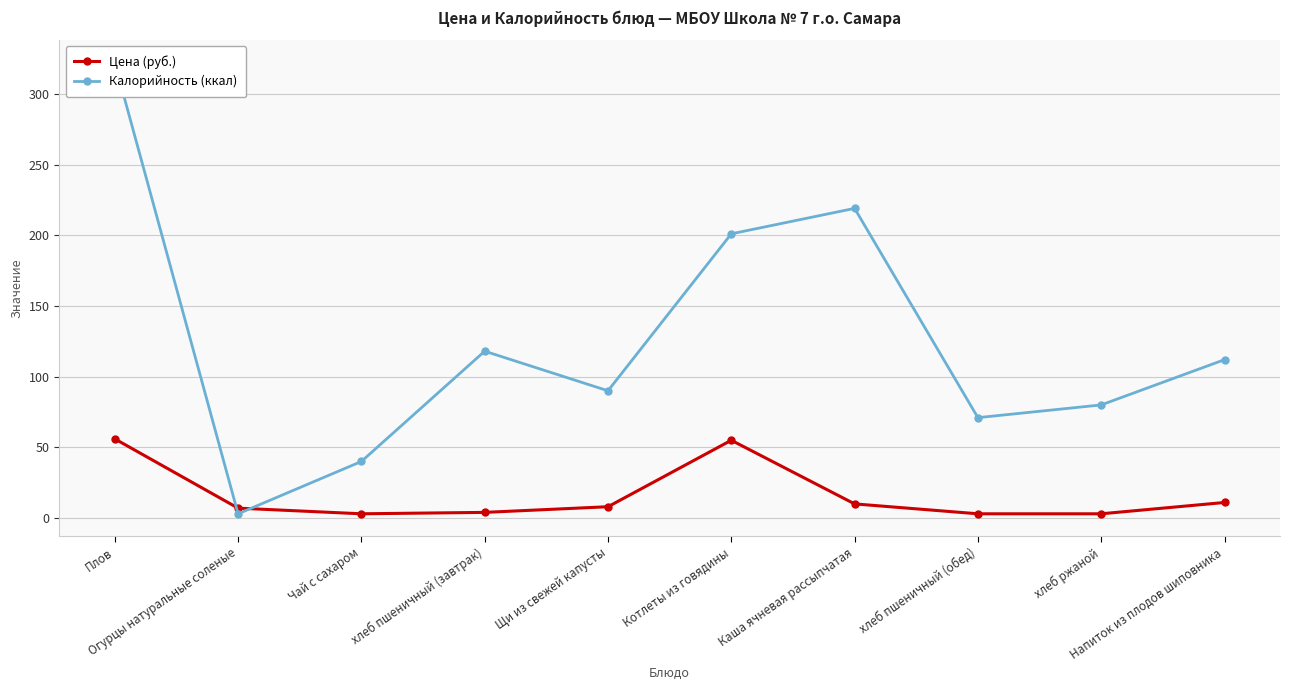

At which category is the sum across all series the highest?

Плов